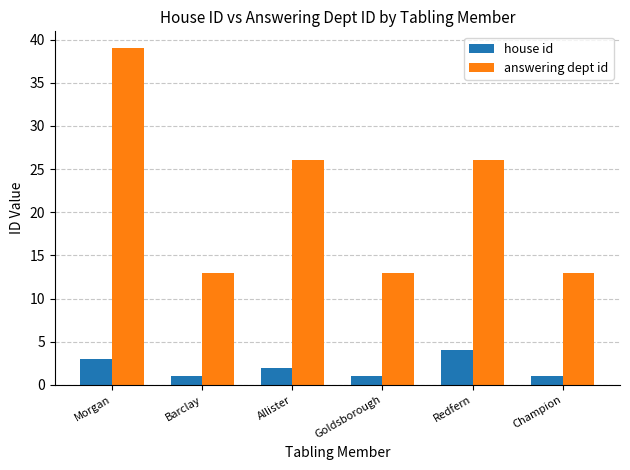

Reading left to right, what are all the values shown in this chart?

house id: Morgan=3	Barclay=1	Allister=2	Goldsborough=1	Redfern=4	Champion=1
answering dept id: Morgan=39	Barclay=13	Allister=26	Goldsborough=13	Redfern=26	Champion=13